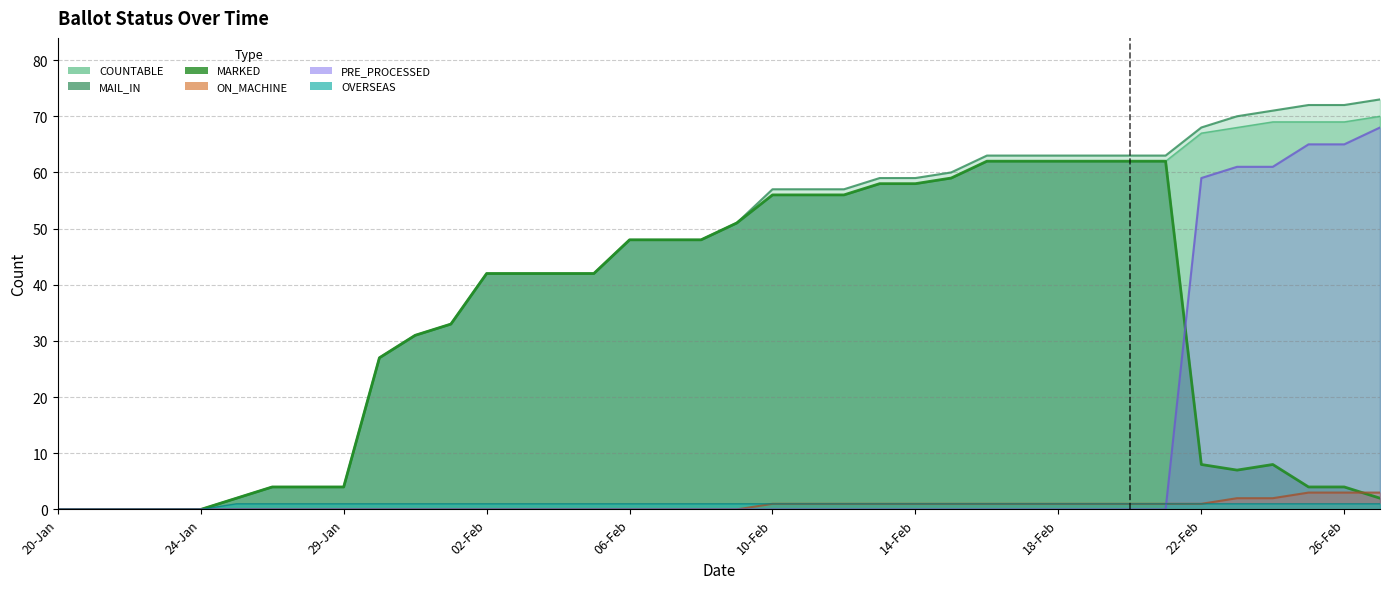

Is it true that MAIL_IN equals 31 at 31-Jan?

True